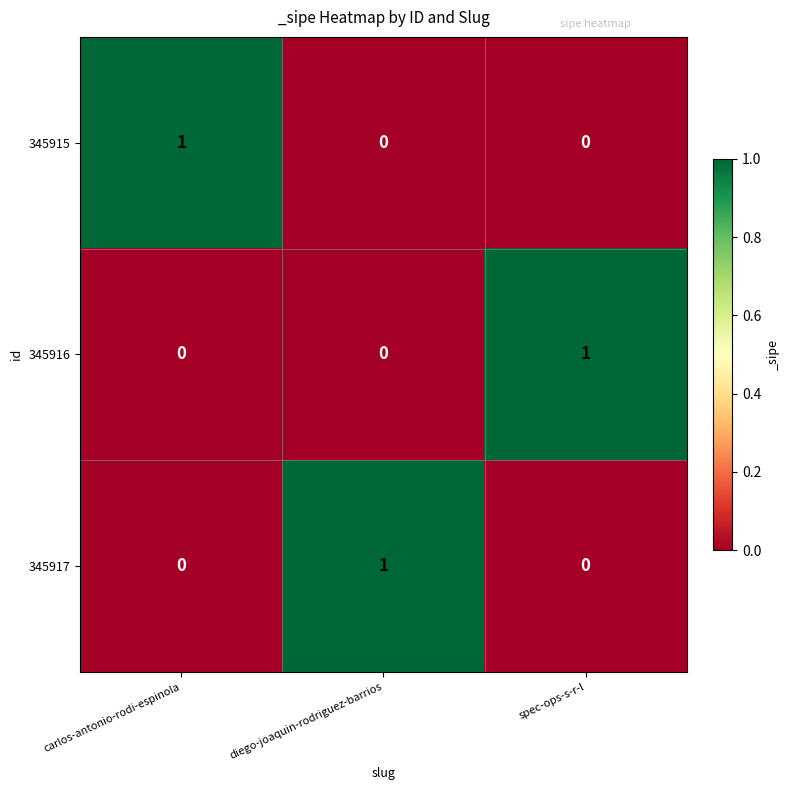

The value of 345916 at carlos-antonio-rodi-espinola is -1. True or false?

False